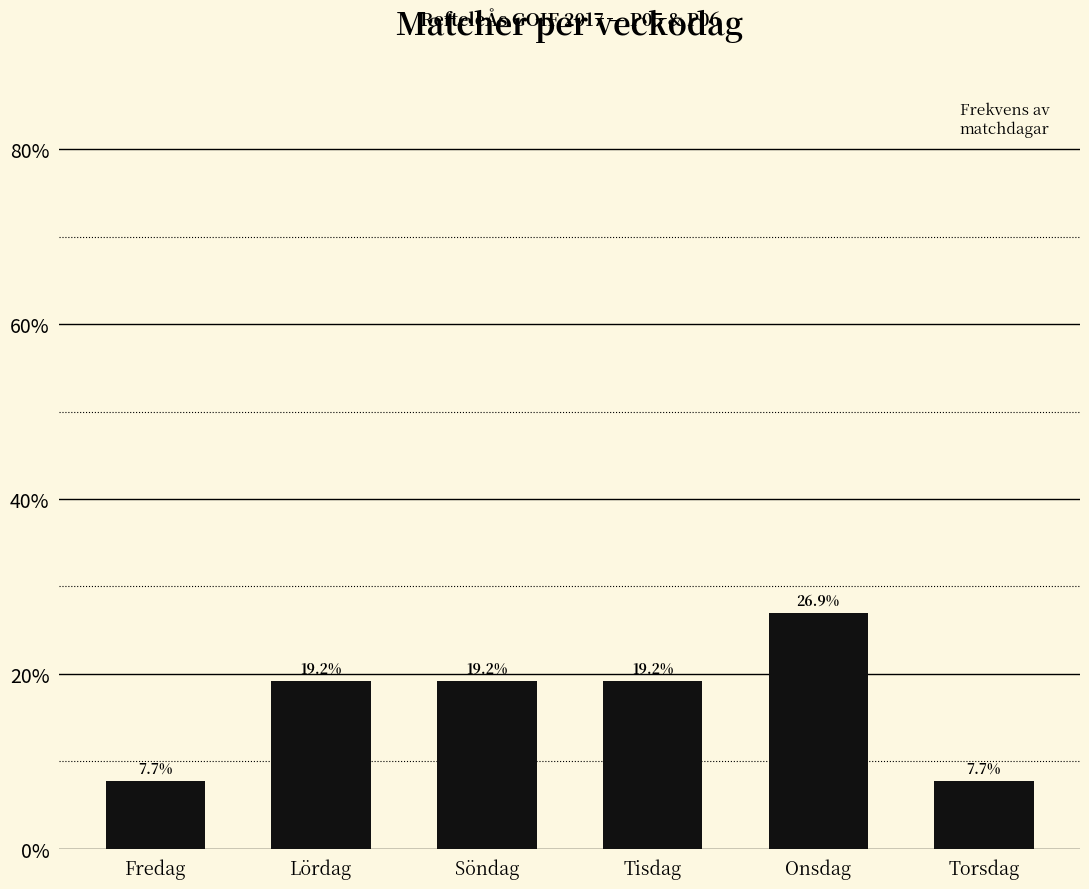

What is the average value?

16.7